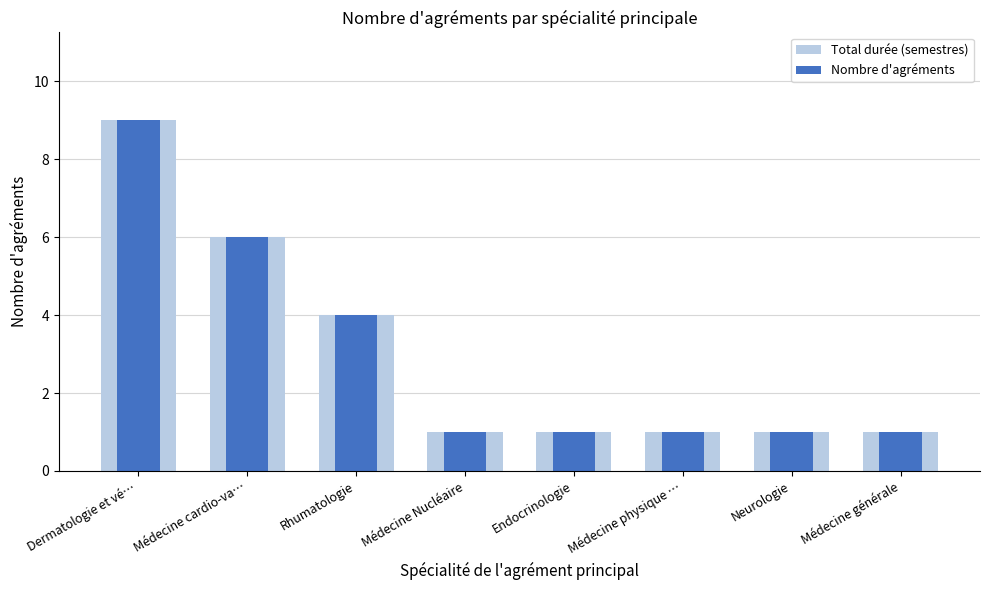

What is the difference between the second highest and minimum values in the Nombre d'agréments series?

5